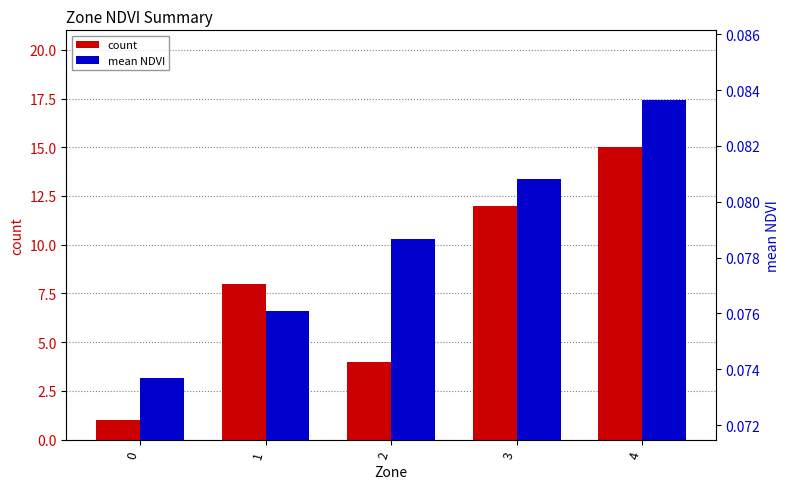

At how many categories does at least one series exceed 0?

5